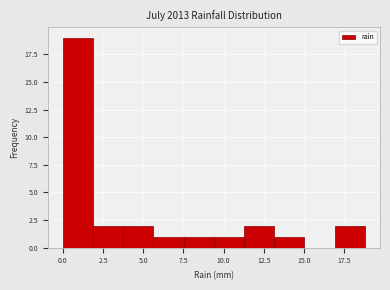

Around what value on the x-axis is the tallest bar? Give the approximate position of its centre, as read against the axis.

1.0